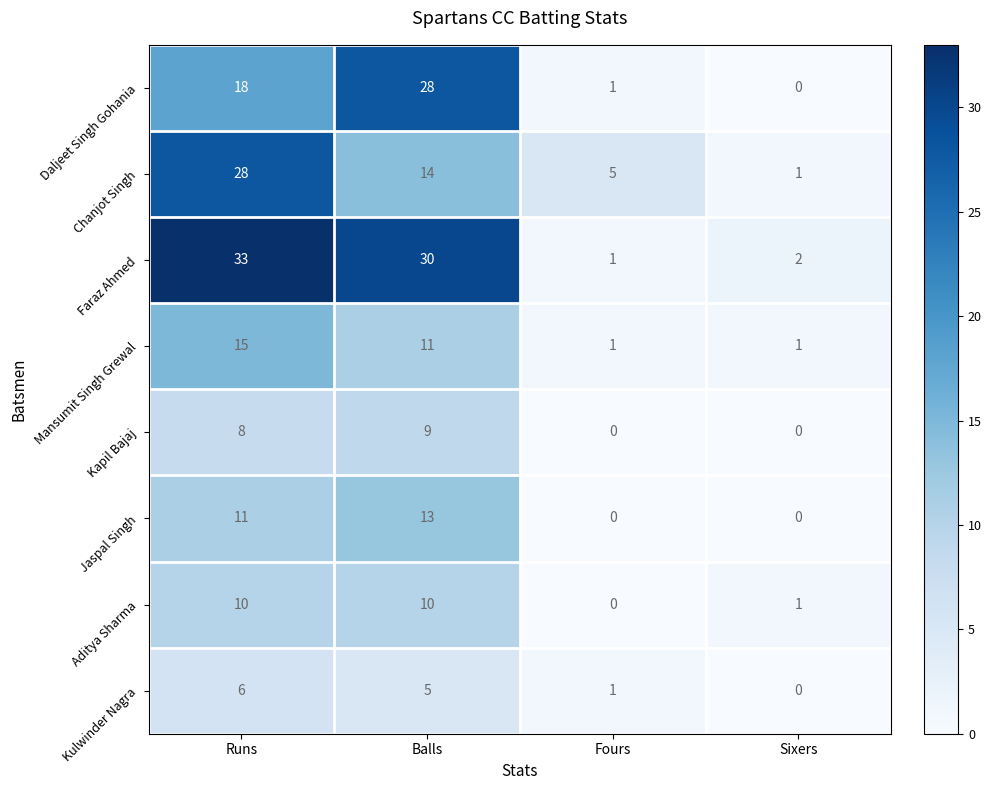

What is the total value across all series at Sixers?

5